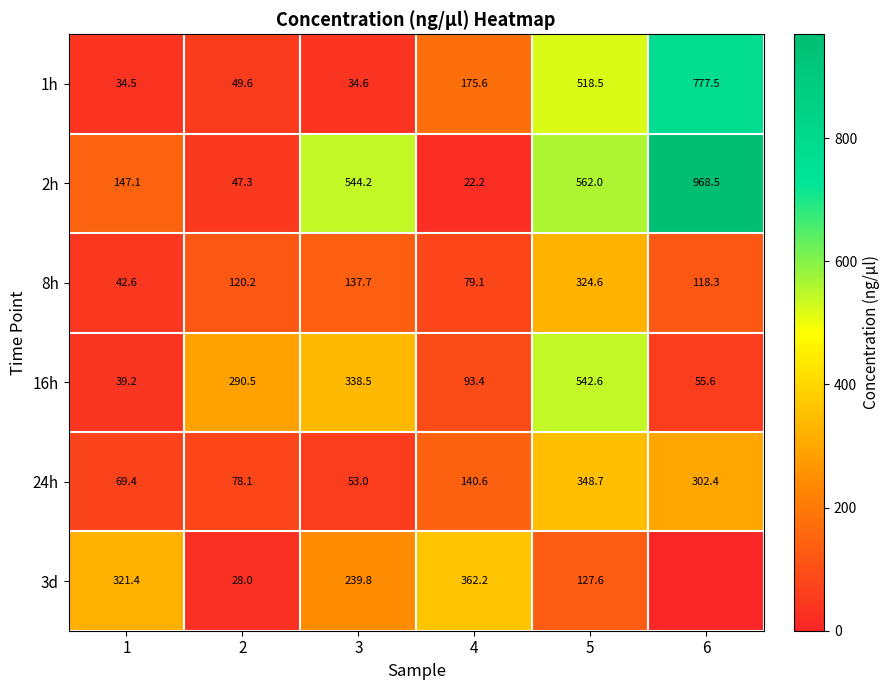

What is the sum of all 2h values?

2291.3